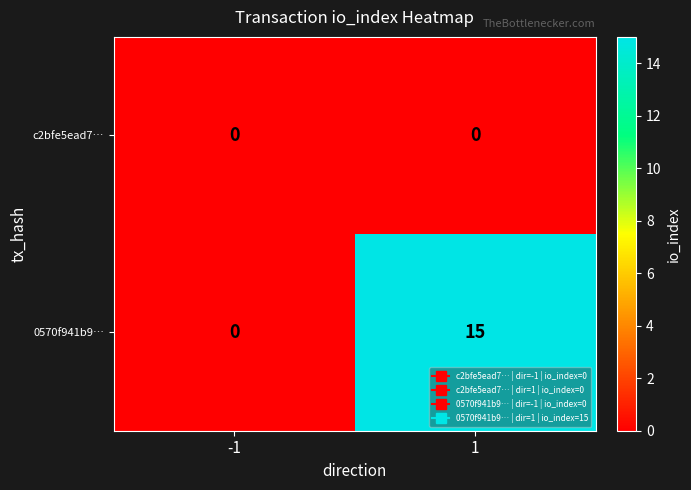

Count the number of categories in the chart.

2